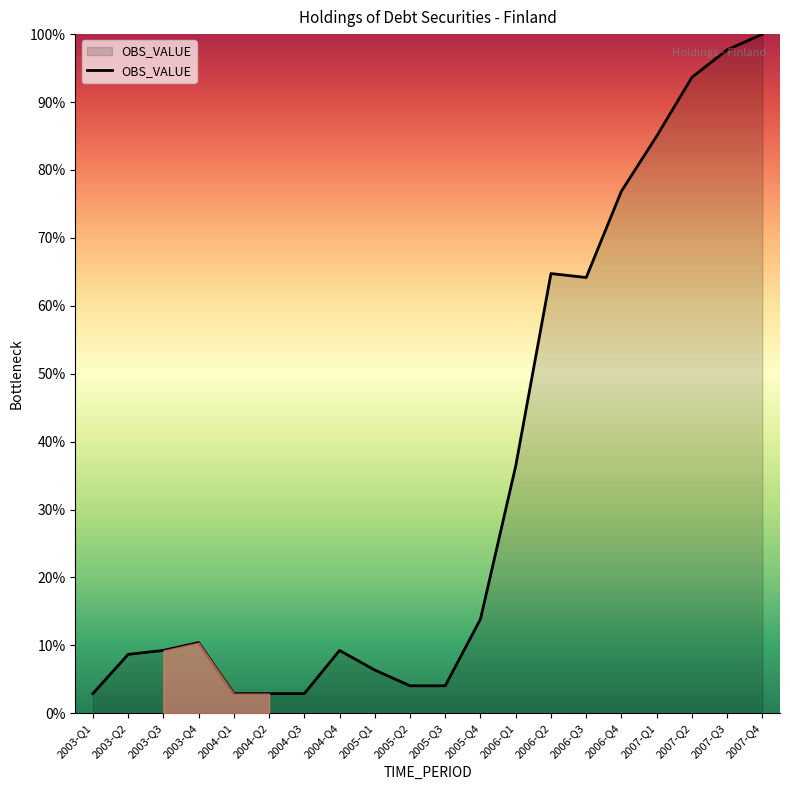

How many lines are shown in the chart?

1